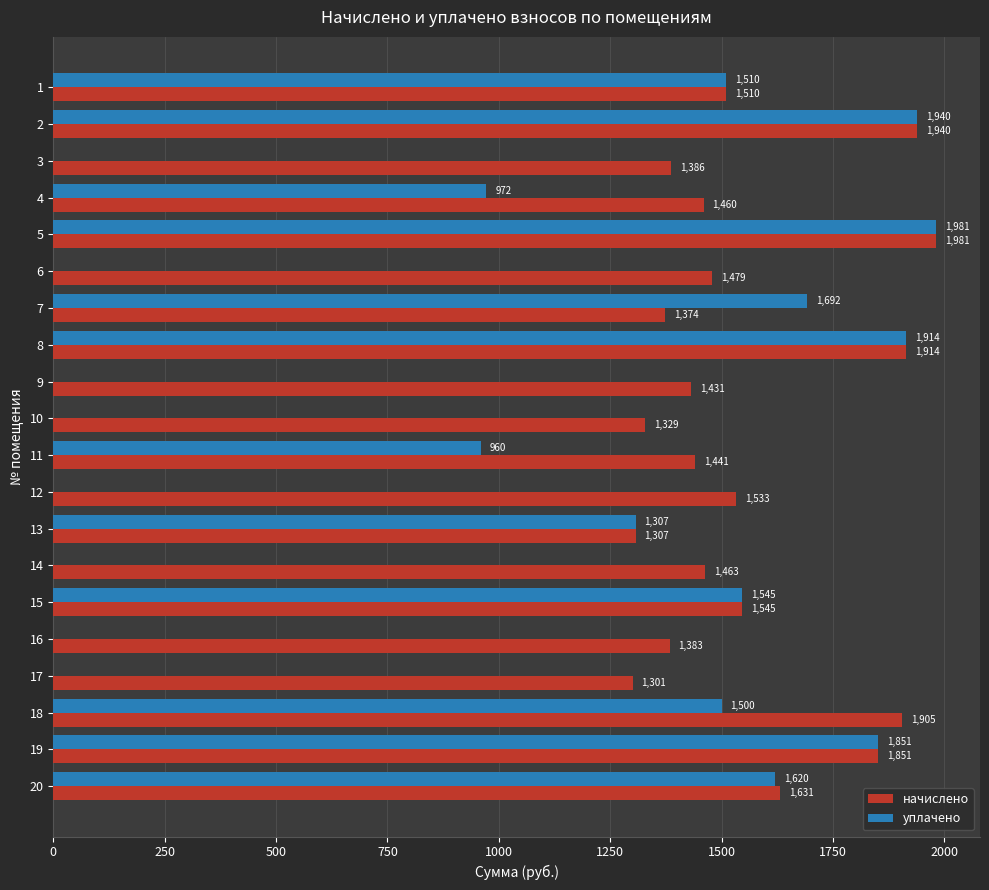

How many data points does each series have?

20